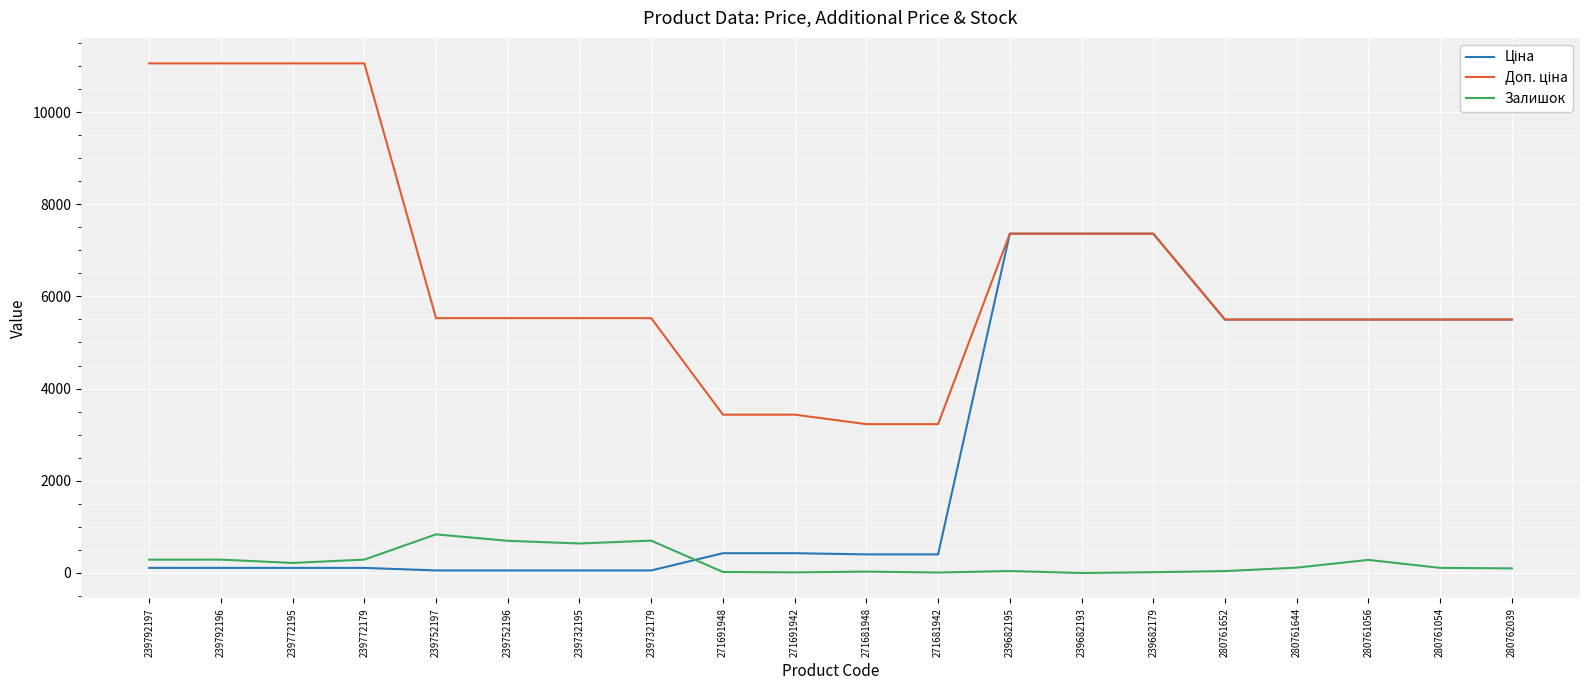

Count the number of categories in the chart.

20